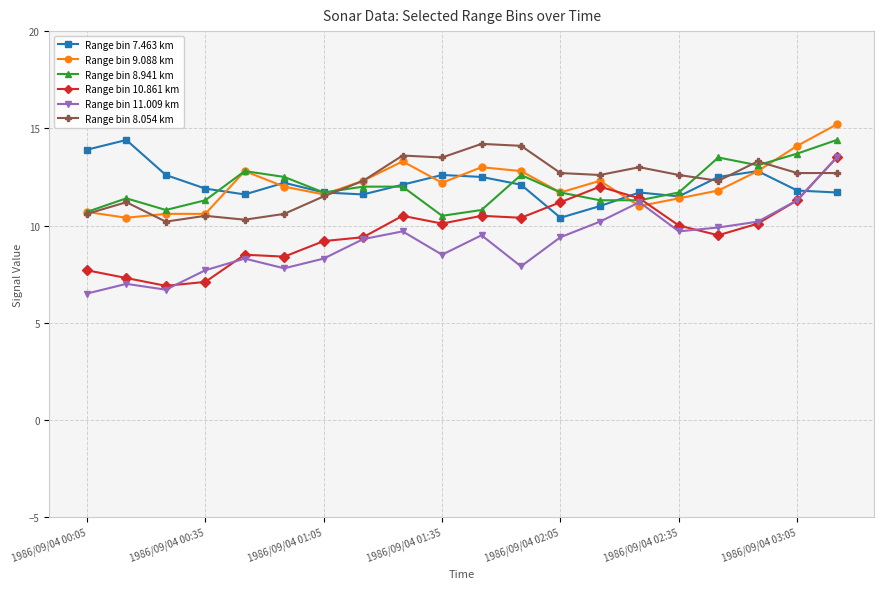

True or false: Range bin 10.861 km has more than 0 points higher than both neighbors.

True